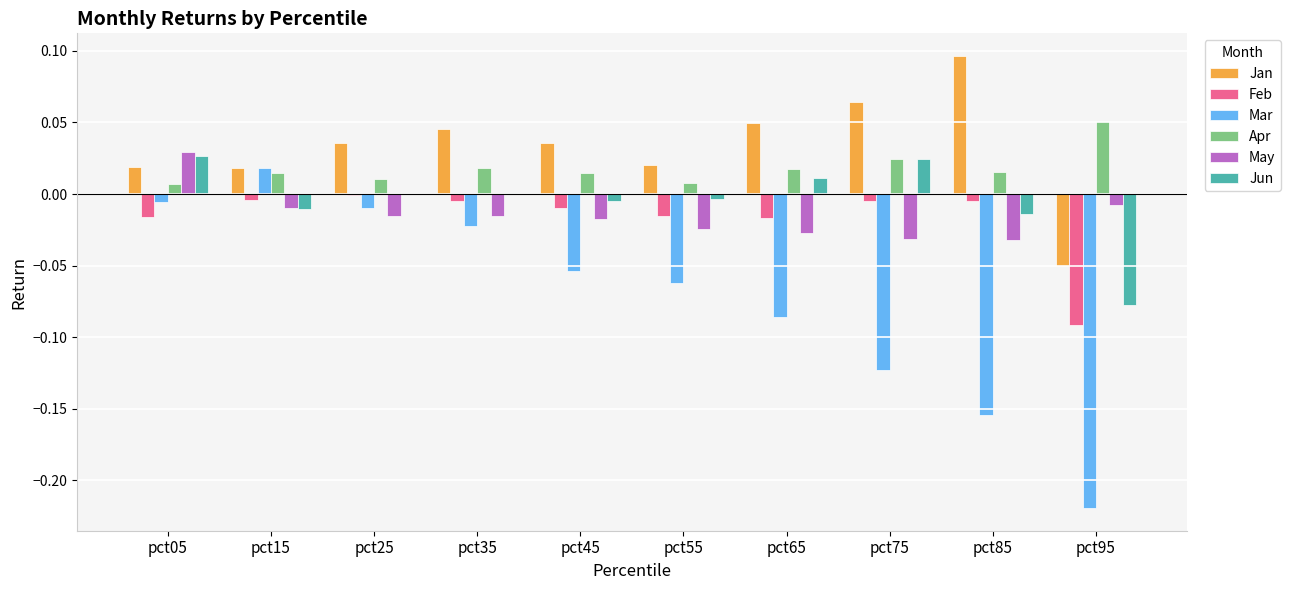

How many data points in Mar are above 0?

1